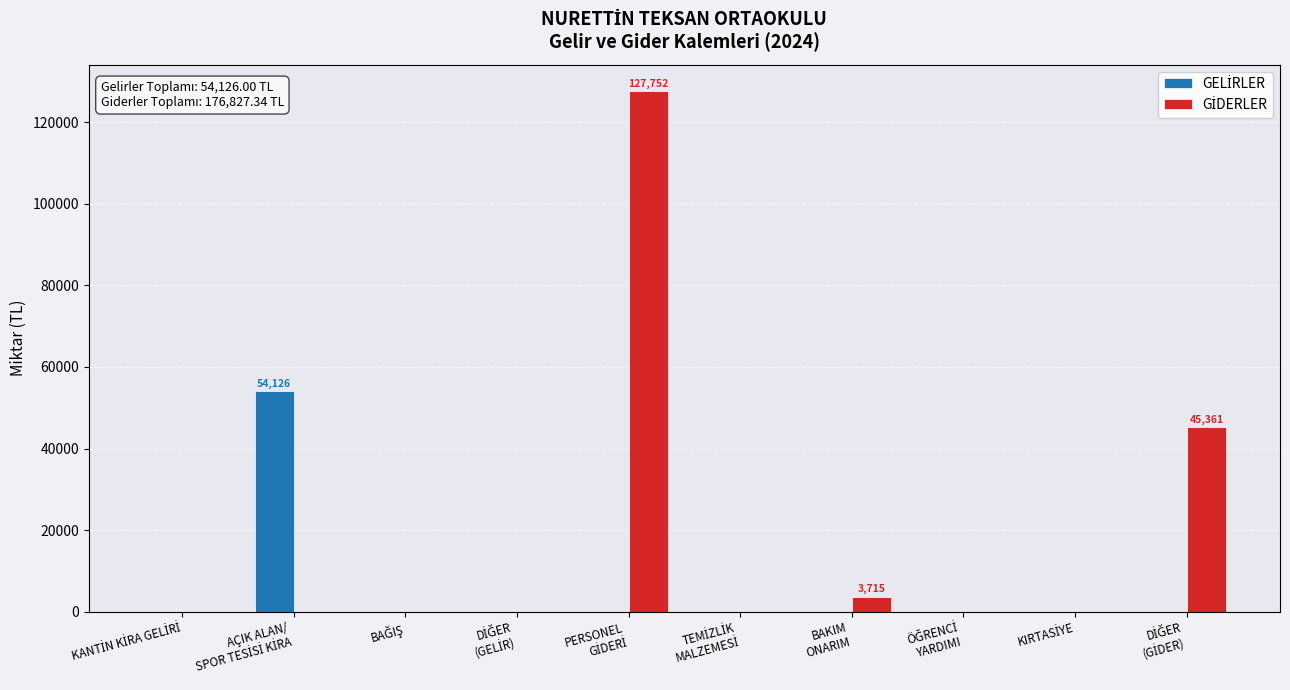

What is the greatest value displayed?

127751.5